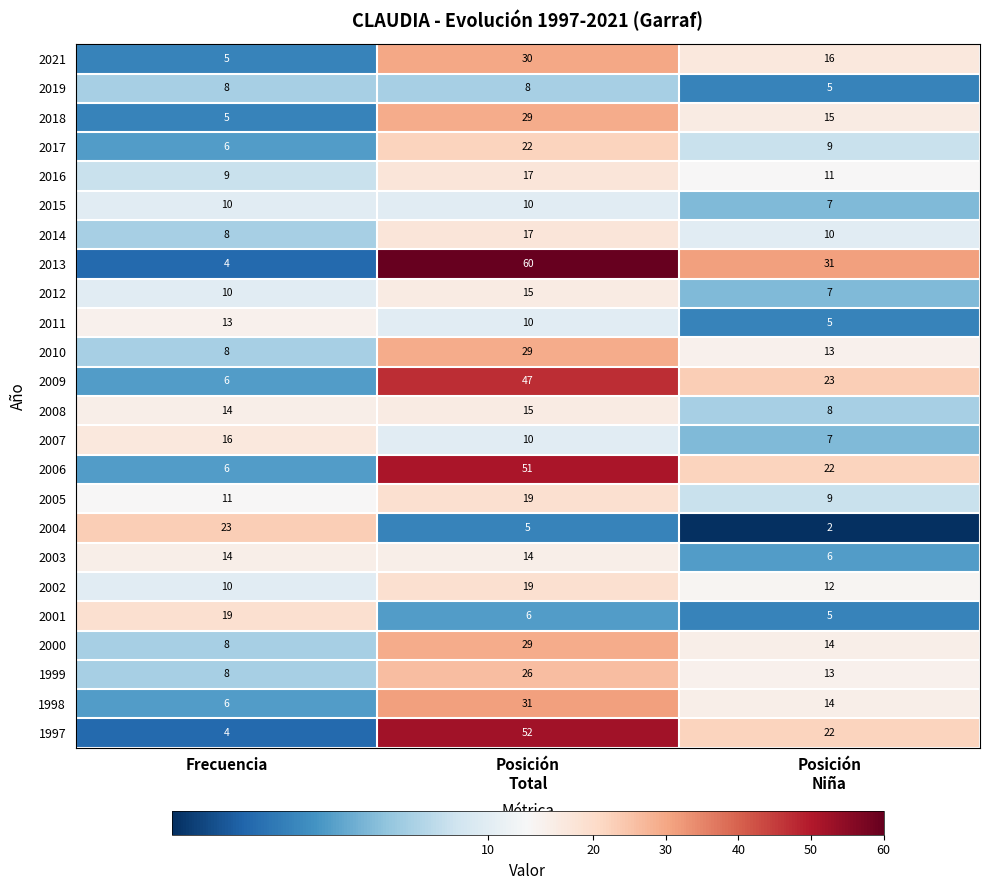

The 1997 series shows 4 at Frecuencia. True or false?

True